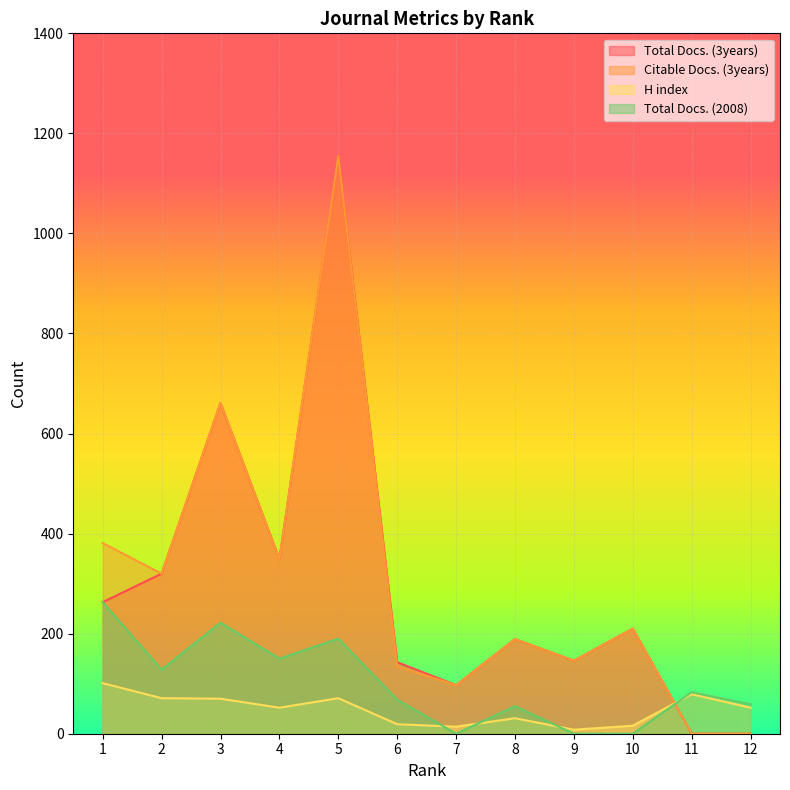

Which series has the largest total across all categories?

Citable Docs. (3years)